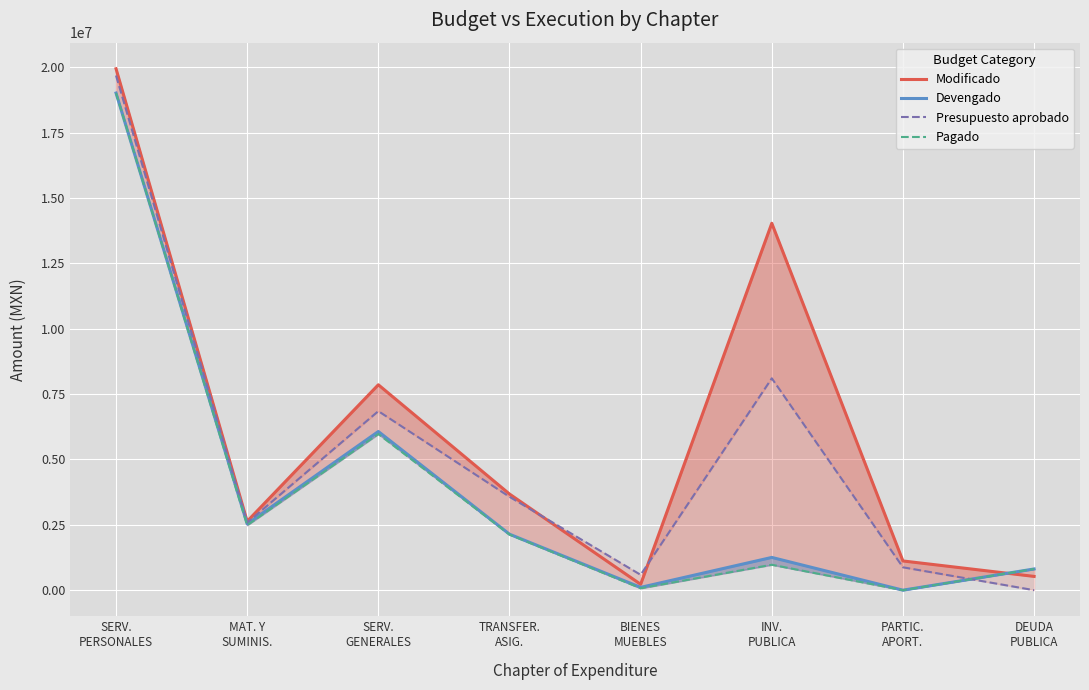

What is the label of the 3rd point from the left?

SERV.
GENERALES